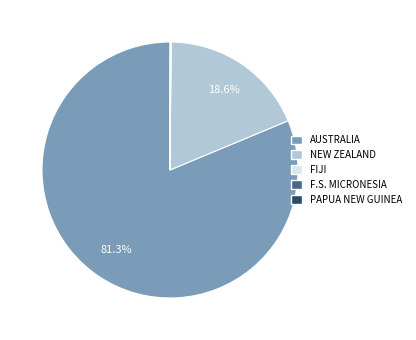

Is there any slice that represents more than half of the pie?

Yes